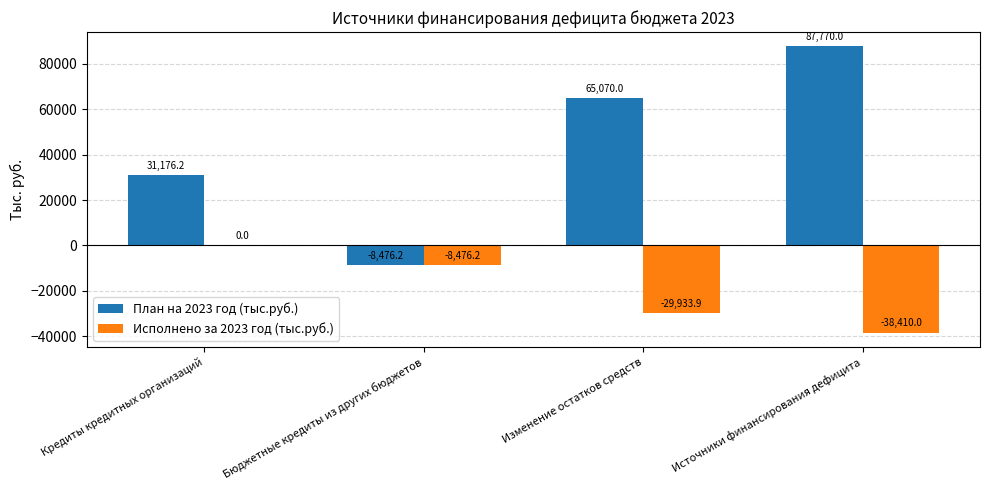

Is it true that План на 2023 год (тыс.руб.) equals 87770.0 at Источники финансирования дефицита?

True